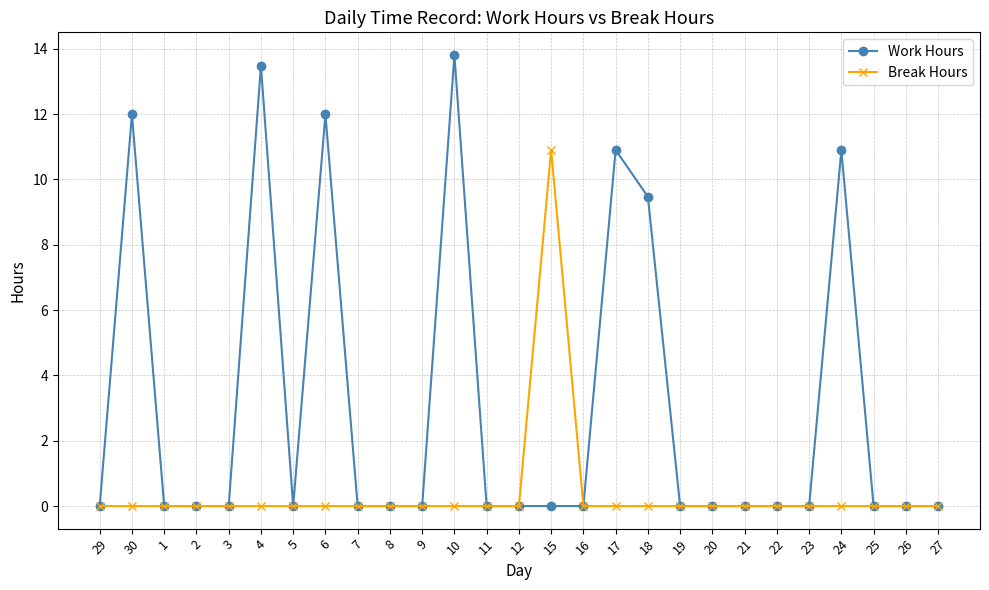

At how many categories does at least one series exceed 7?

8